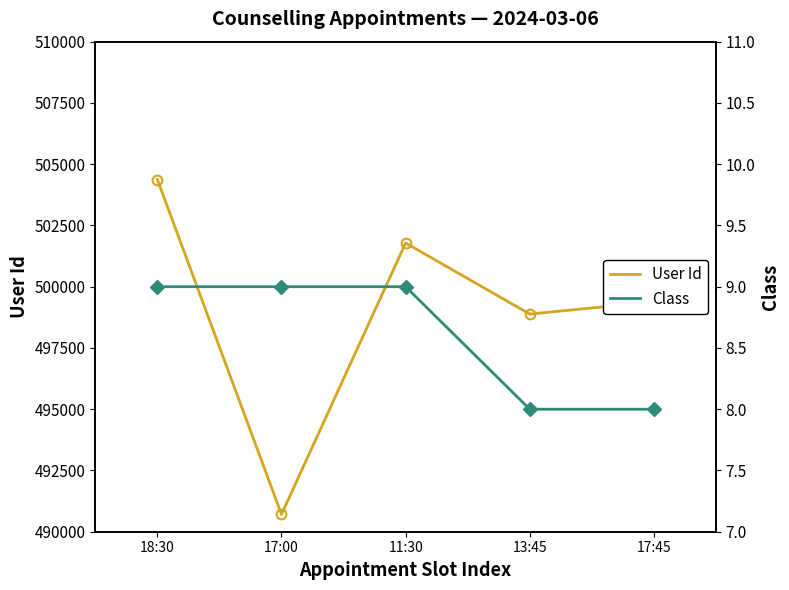

List the labels in order of User Id value, smallest first.

17:00, 13:45, 17:45, 11:30, 18:30